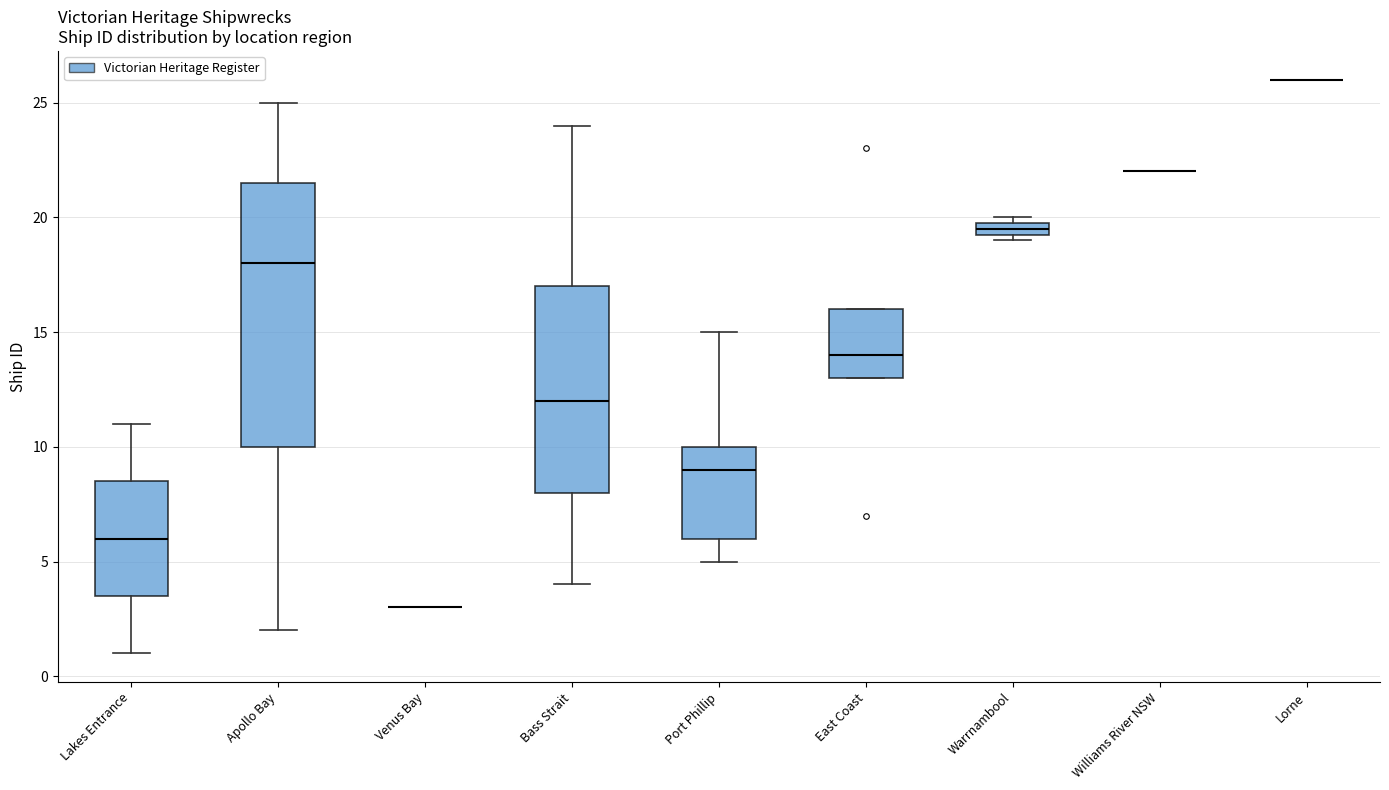

Where is the lower edge of the box for East Coast on the y-axis? The values are not printed on the chart, so give them approximately, as read against the axis.

13.0